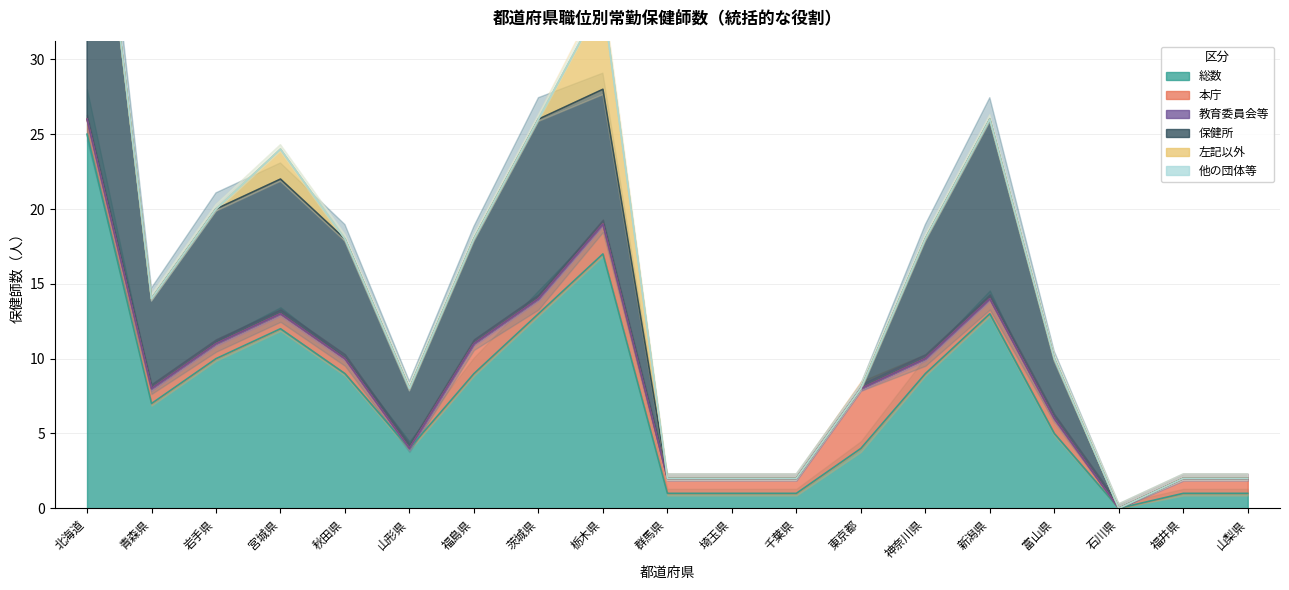

Is the value of 左記以外 at 宮城県 greater than the value of 保健所 at 千葉県?

Yes